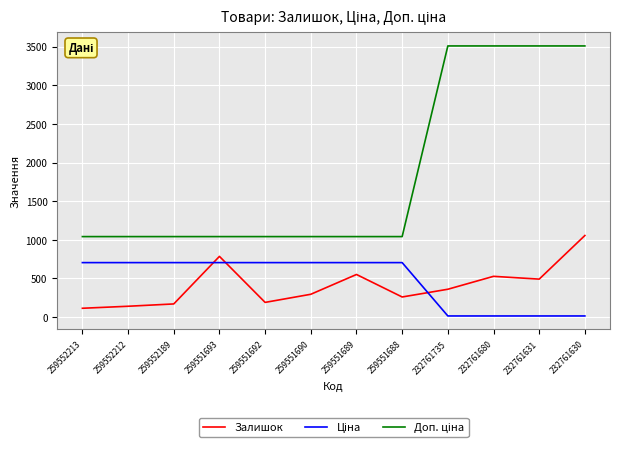

What is the total value across all series at 259552213?

1862.5